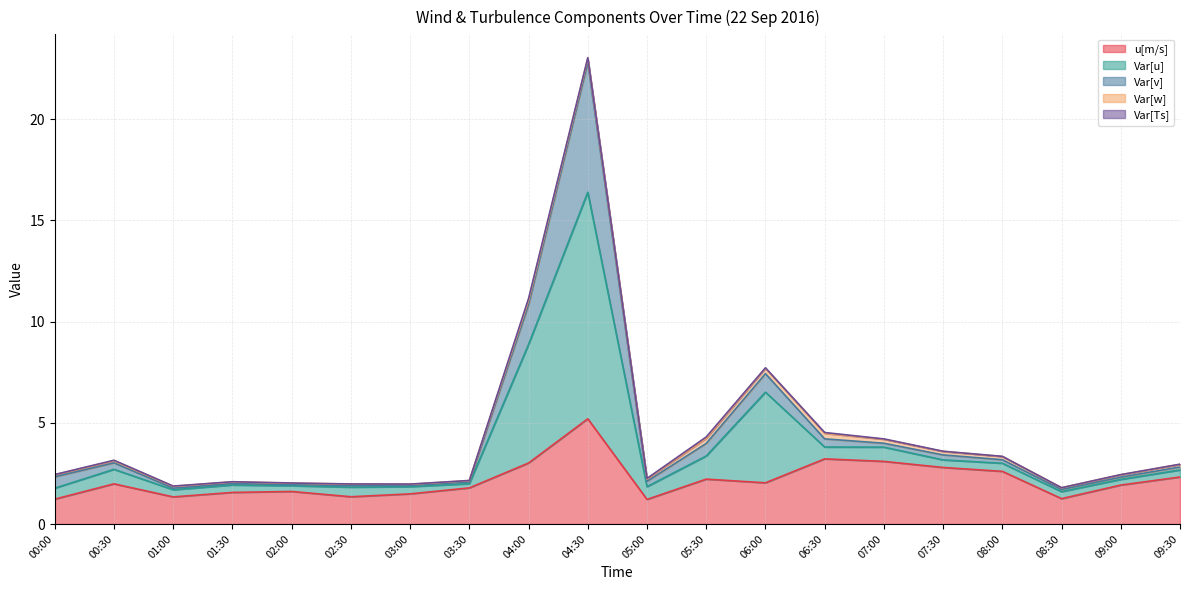

True or false: u[m/s] has more than 2 interior local peaks.

True